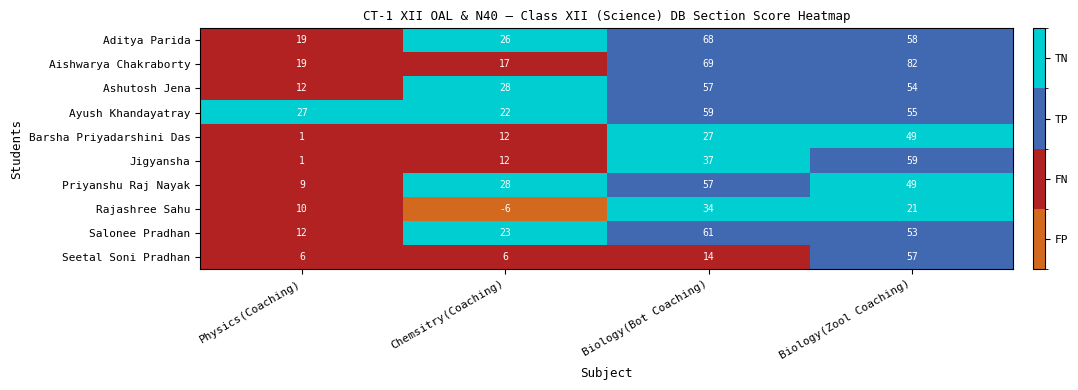

Where does the Priyanshu Raj Nayak series first go above 49?

Biology(Bot Coaching)